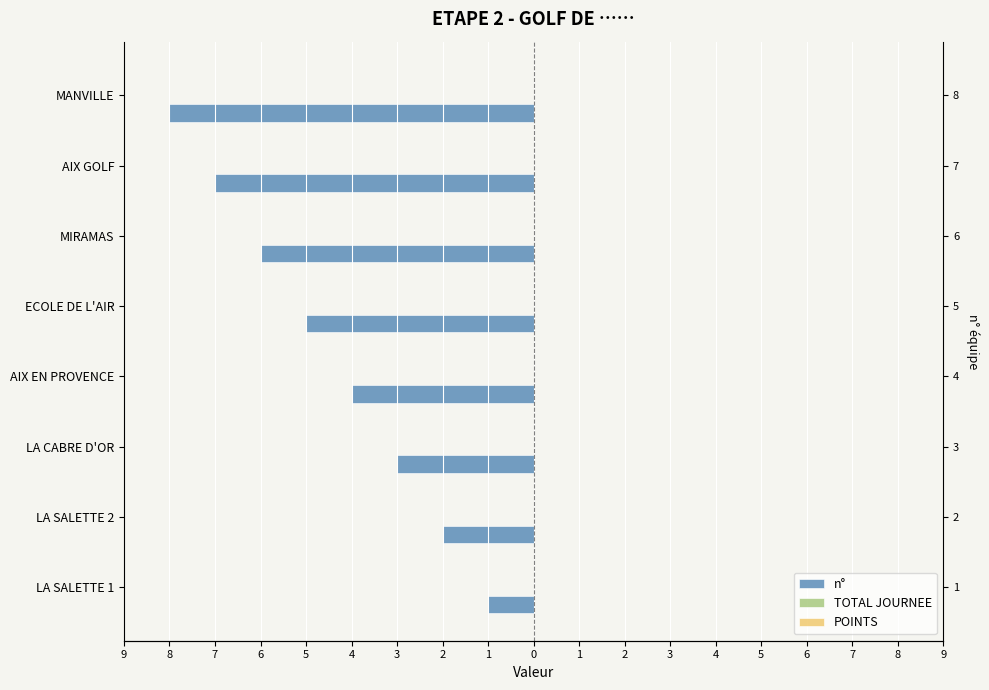

What is the highest value of the POINTS series?

0.2